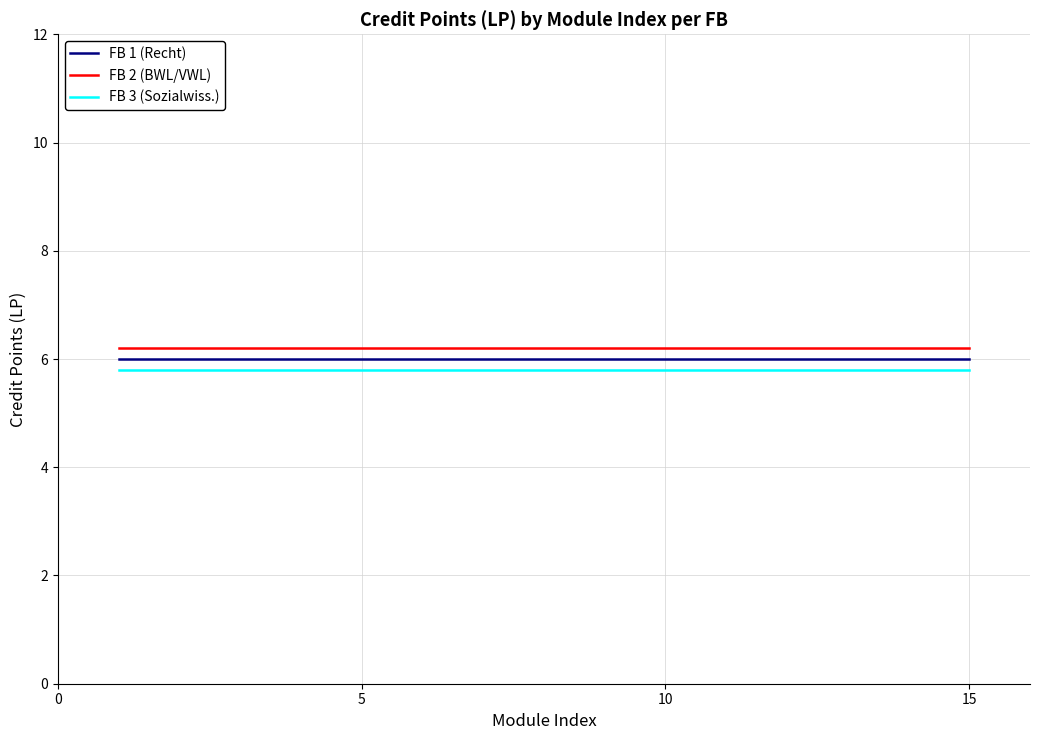

True or false: FB 1 (Recht) and FB 3 (Sozialwiss.) intersect in this chart.

False